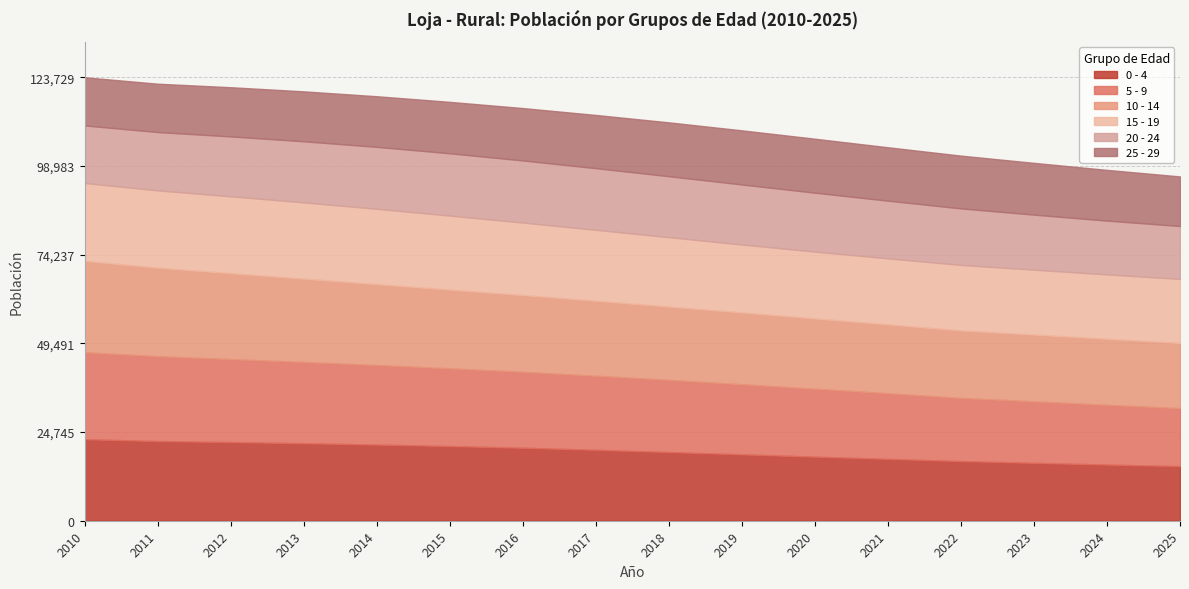

At which label does 0 - 4 first exceed 19790?

2010